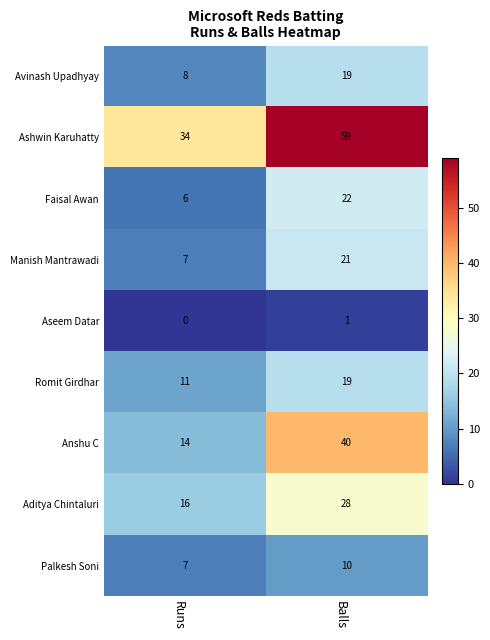

What is the sum of all Anshu C values?

54